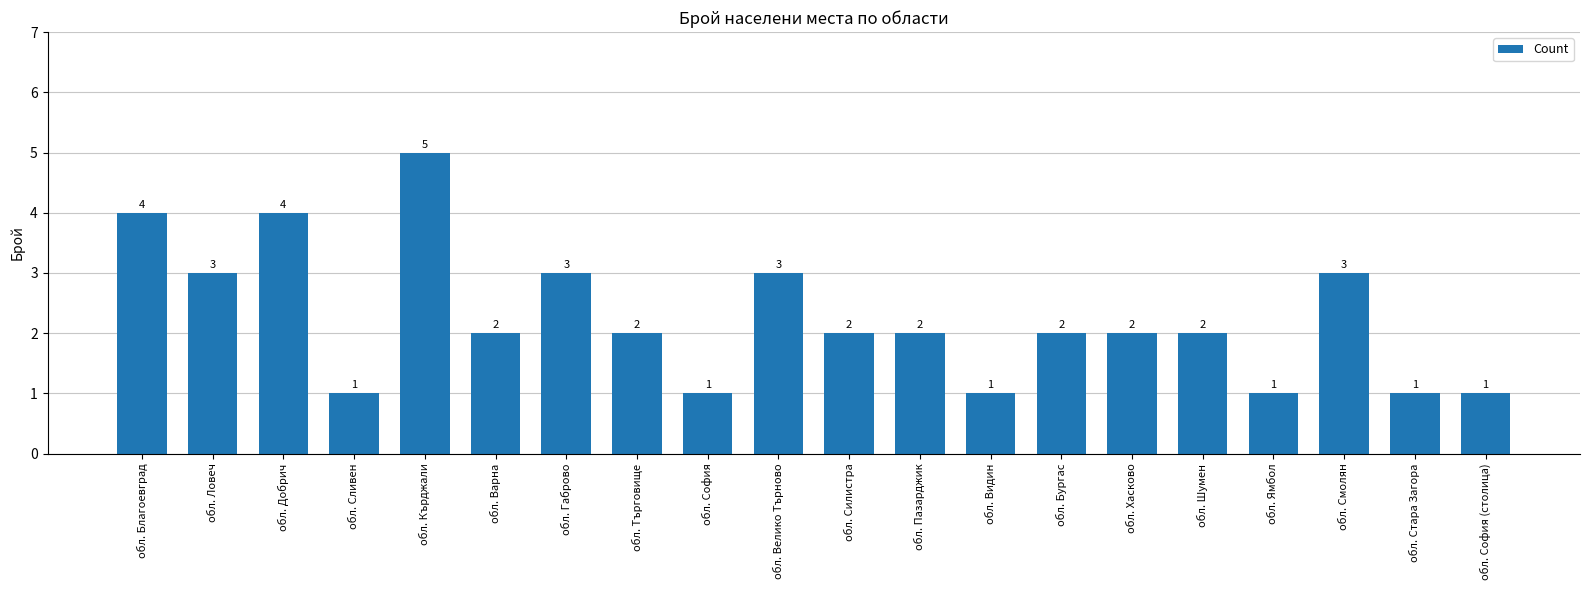

Count the number of categories in the chart.

20